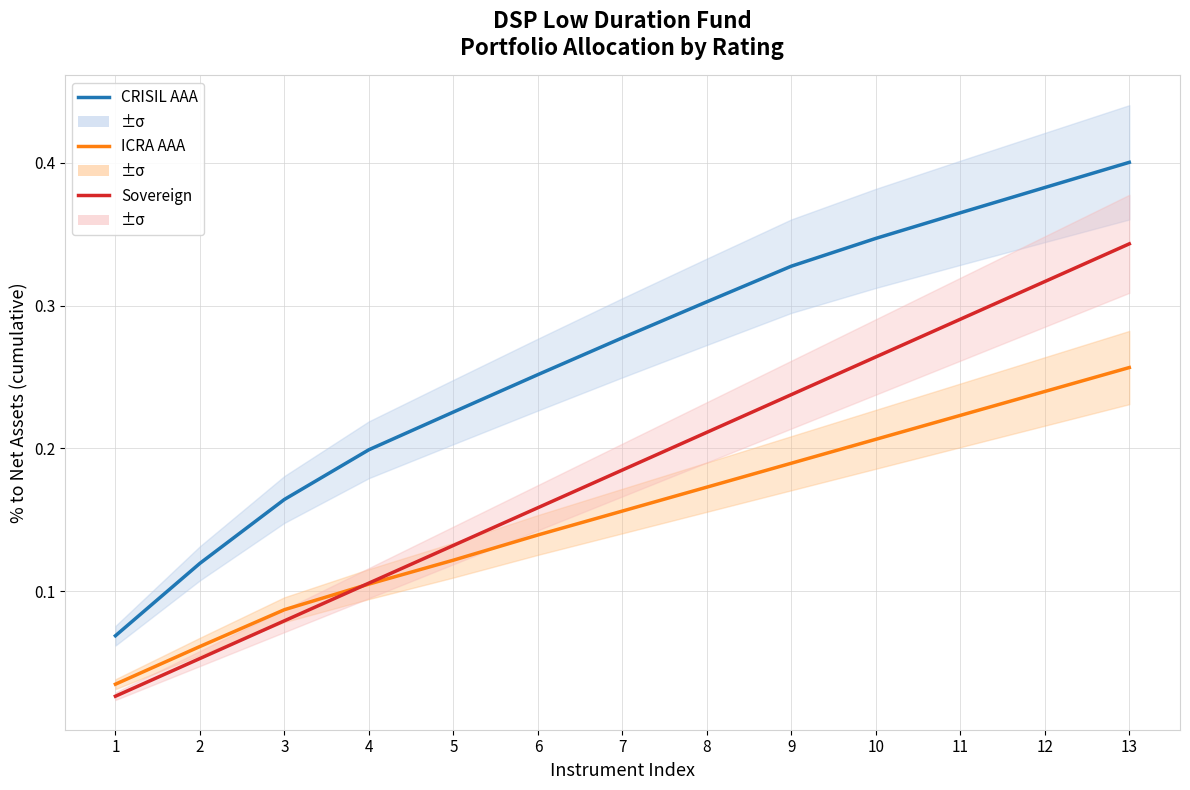

Which series changed the most between 8 and 9?

Sovereign